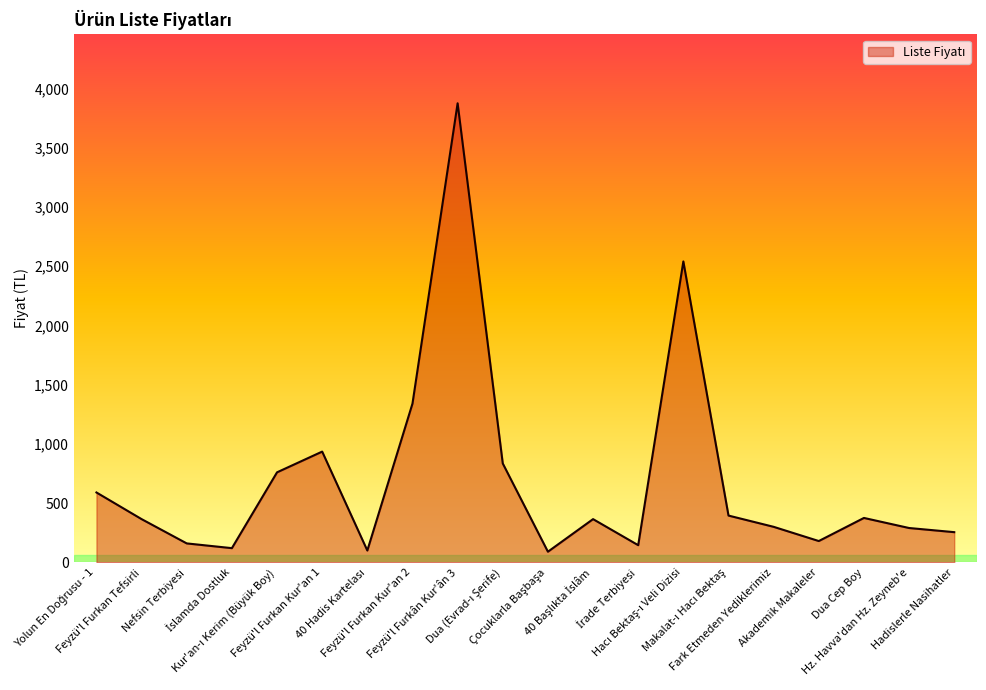

What is the difference between the maximum and minimum values?

3785